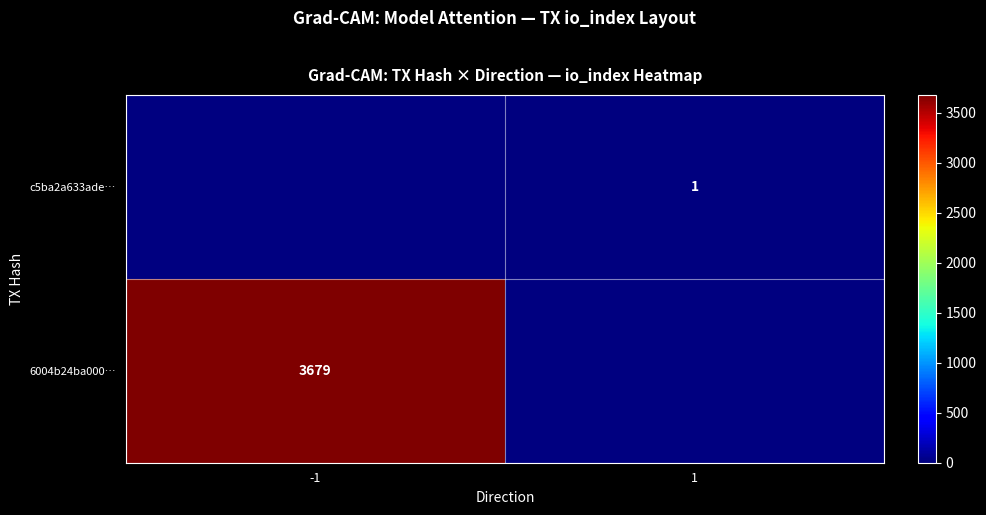

True or false: c5ba2a633ade… has a value of 0 at 1.

False